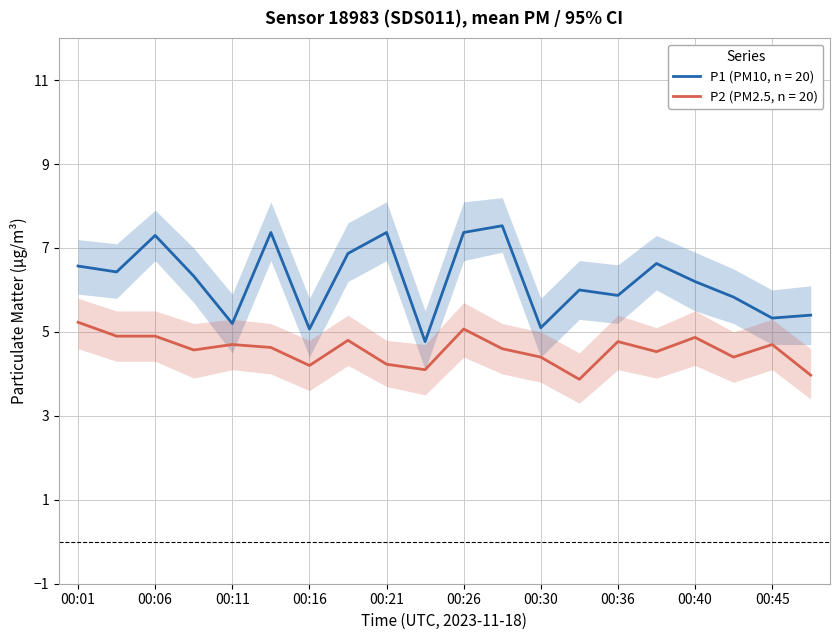

Rank the series by their maximum value, from lowest to highest.

P2, P1